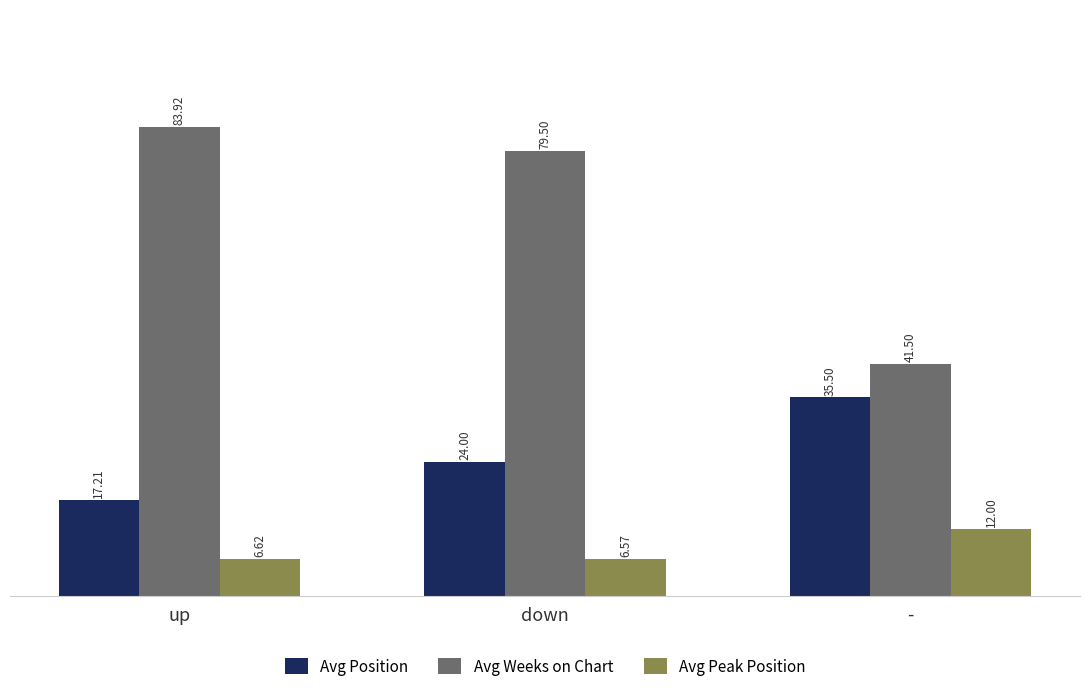

Reading right to left, what are all the values shown in this chart?

Avg Position: -=35.5	down=24.0	up=17.2
Avg Weeks on Chart: -=41.5	down=79.5	up=83.9
Avg Peak Position: -=12.0	down=6.6	up=6.6